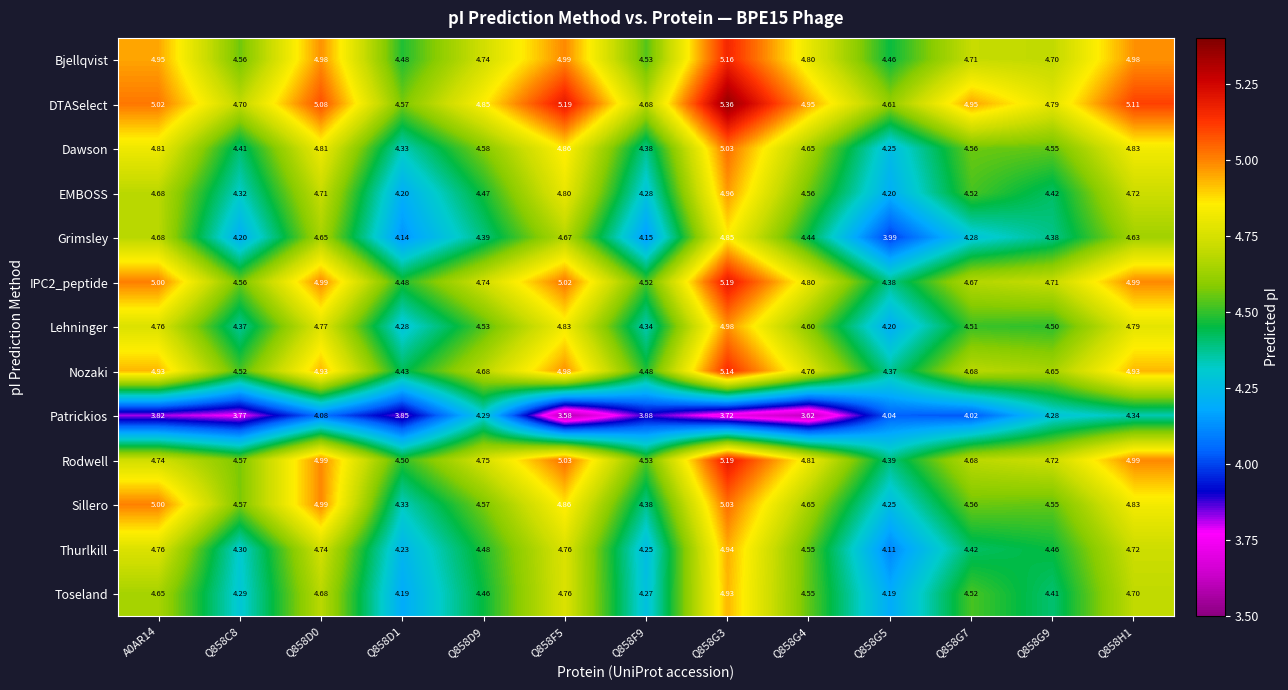

Which series has the largest range (max minus min)?

Grimsley